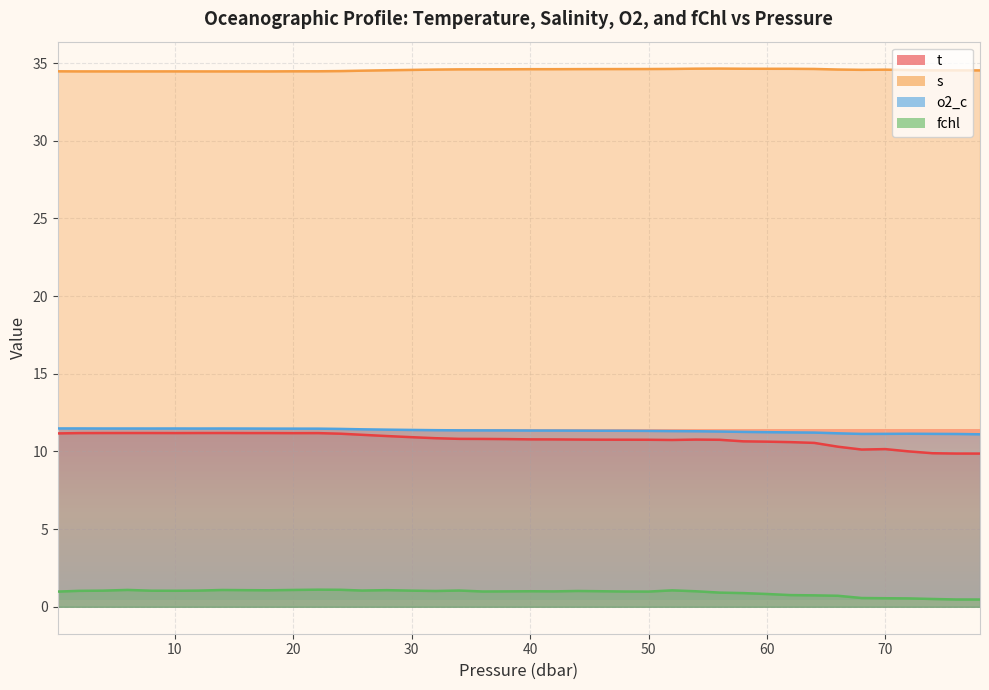

The t series shows 11.2 at 10. True or false?

True